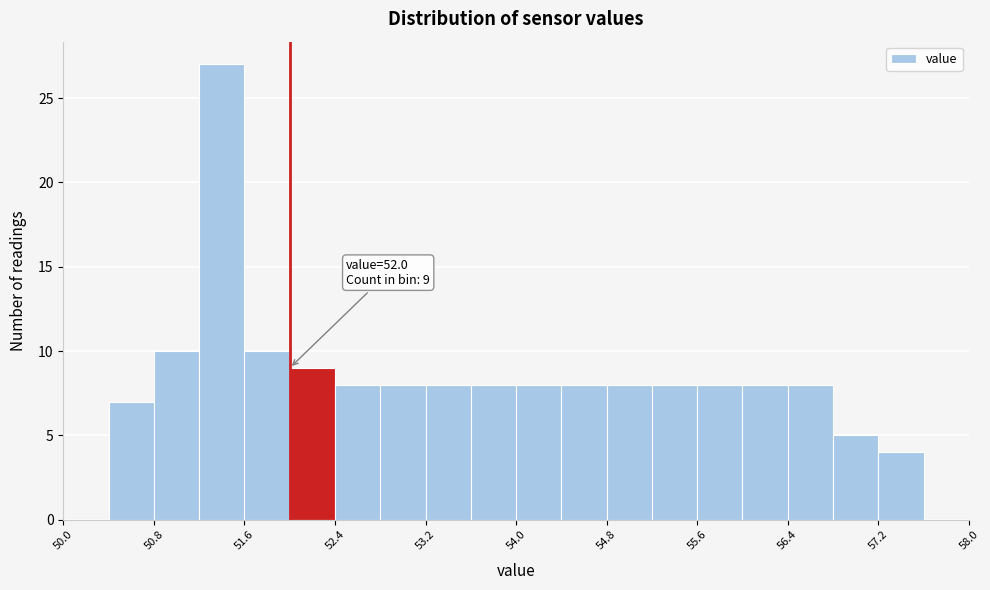

Which range on the x-axis has the tallest bar?

51.2 to 51.6